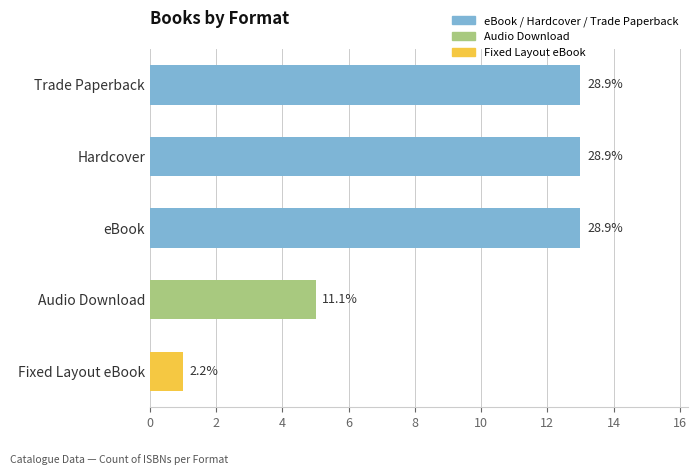

How many bars are there in total?

5